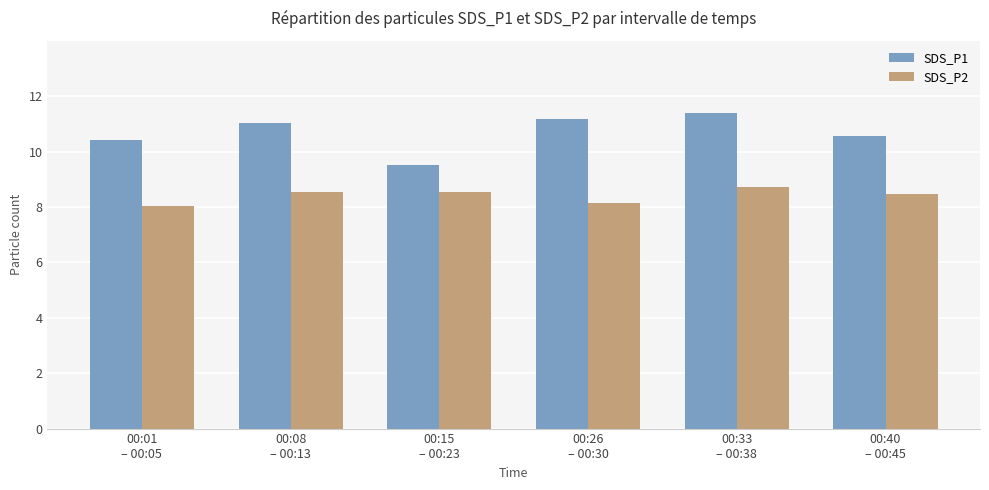

What is the difference between the second highest and minimum values in the SDS_P1 series?

1.7